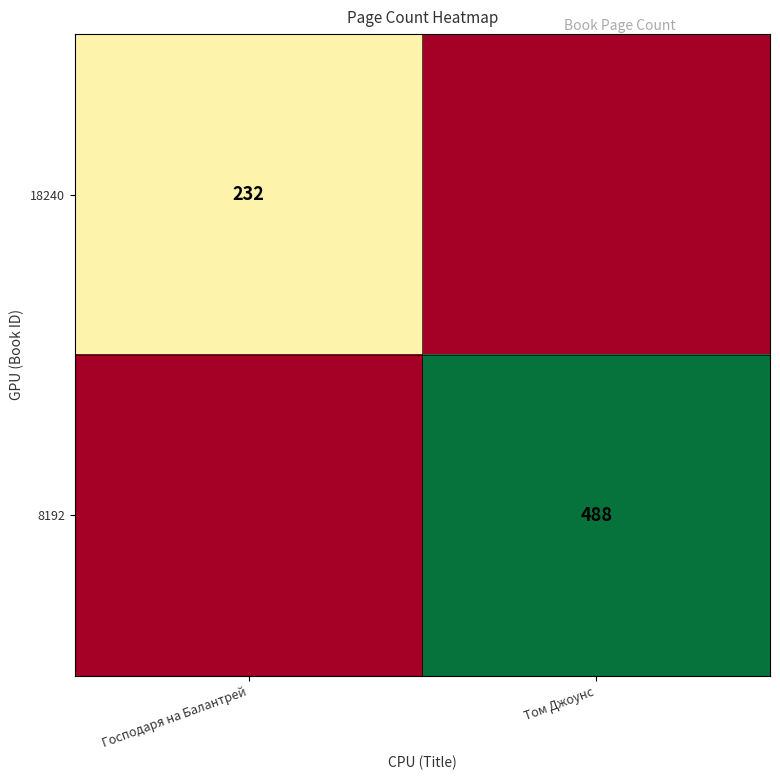

Is it true that 18240 equals 232 at Господаря на Балантрей?

True